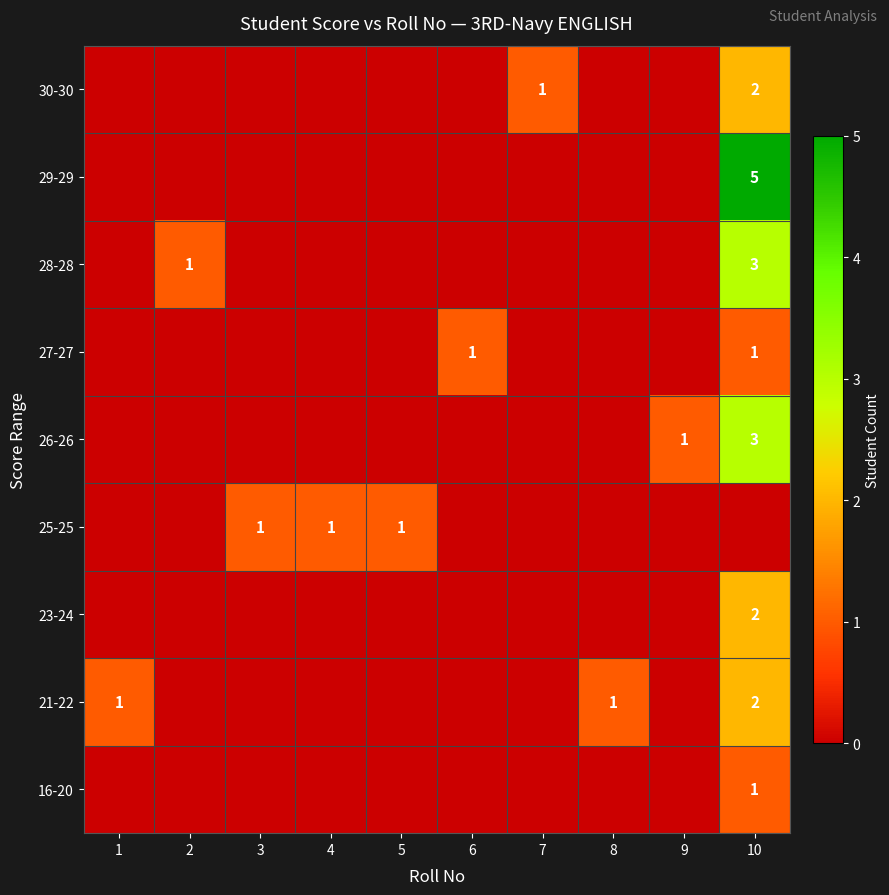

How many categories are shown in the chart?

10